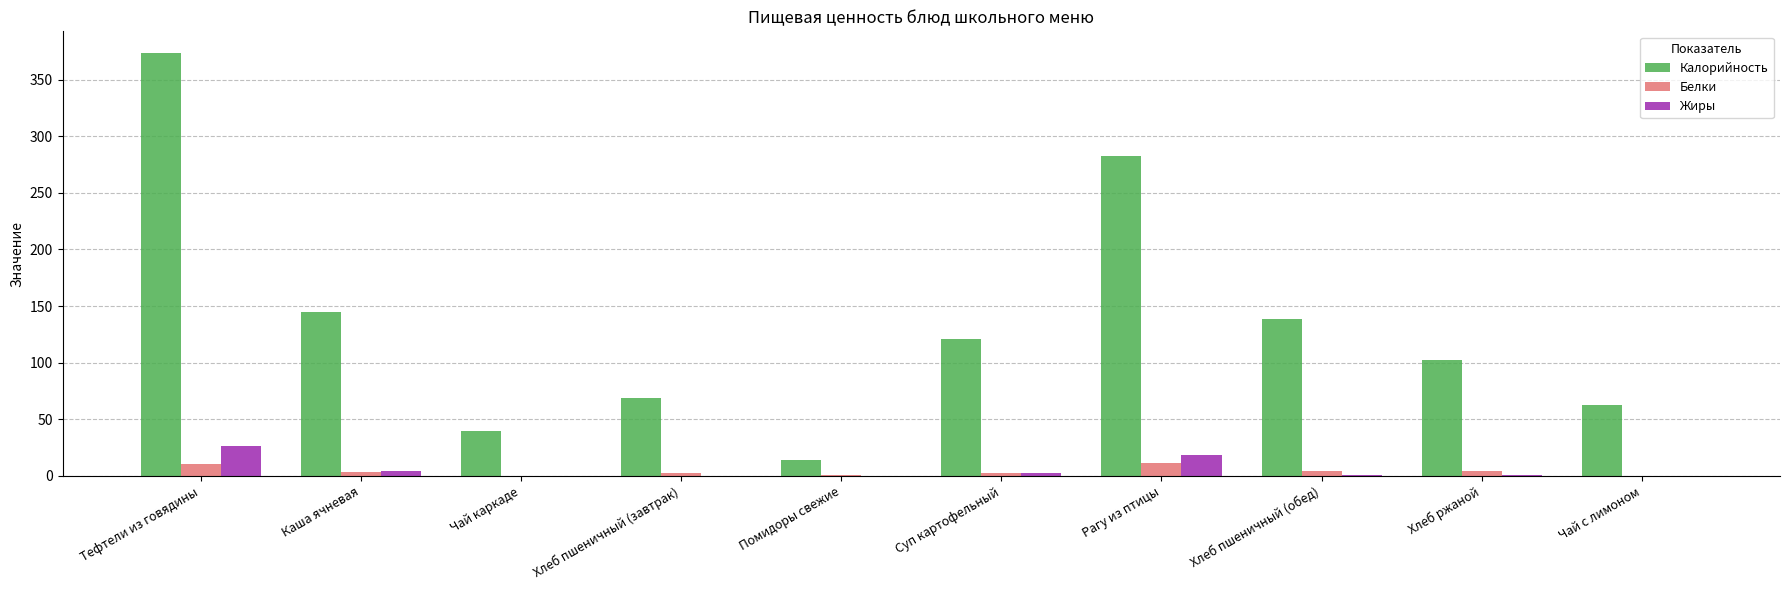

At which category is the sum across all series the highest?

Тефтели из говядины